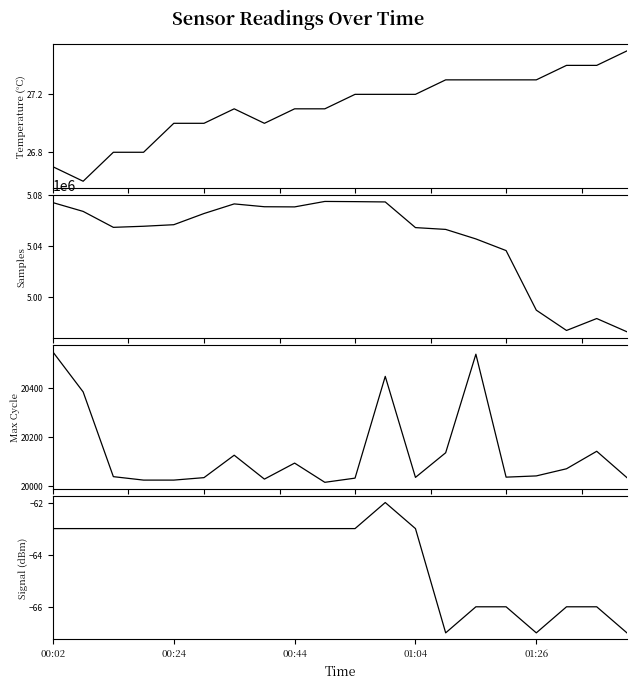

Which series has the widest spread of values?

Samples